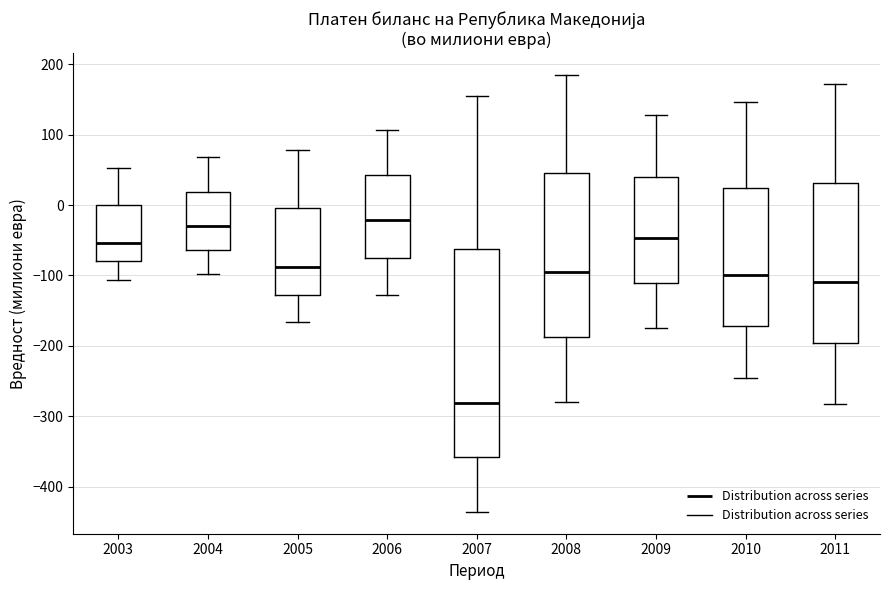

Which box is the tallest, from its lower edge to its upper edge?

2007